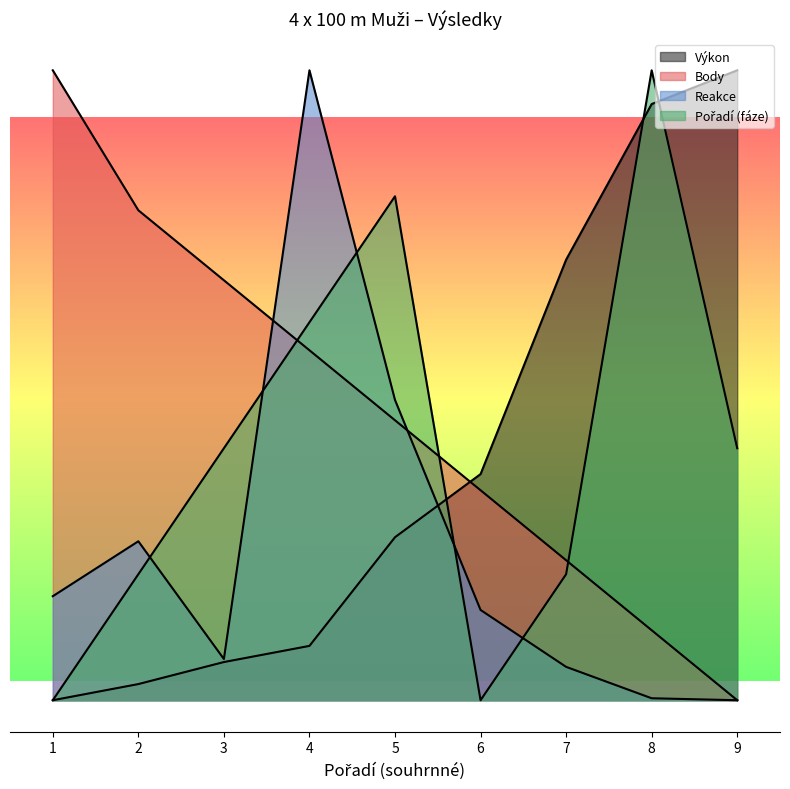

At which label is Reakce closest to 25?

5